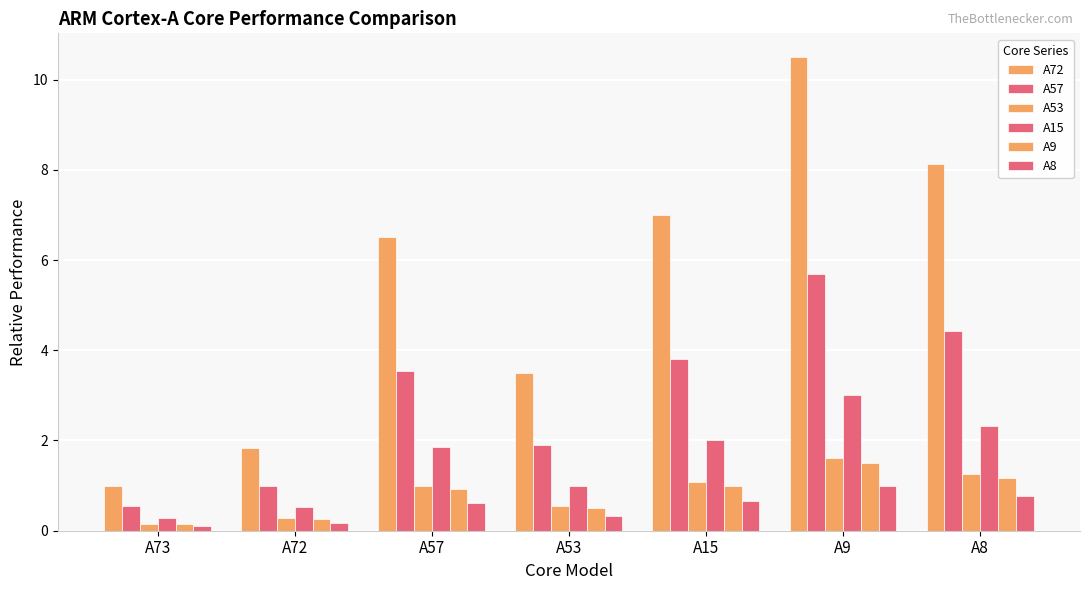

What is the value of the A72 bar at the 6th from the left?

10.5